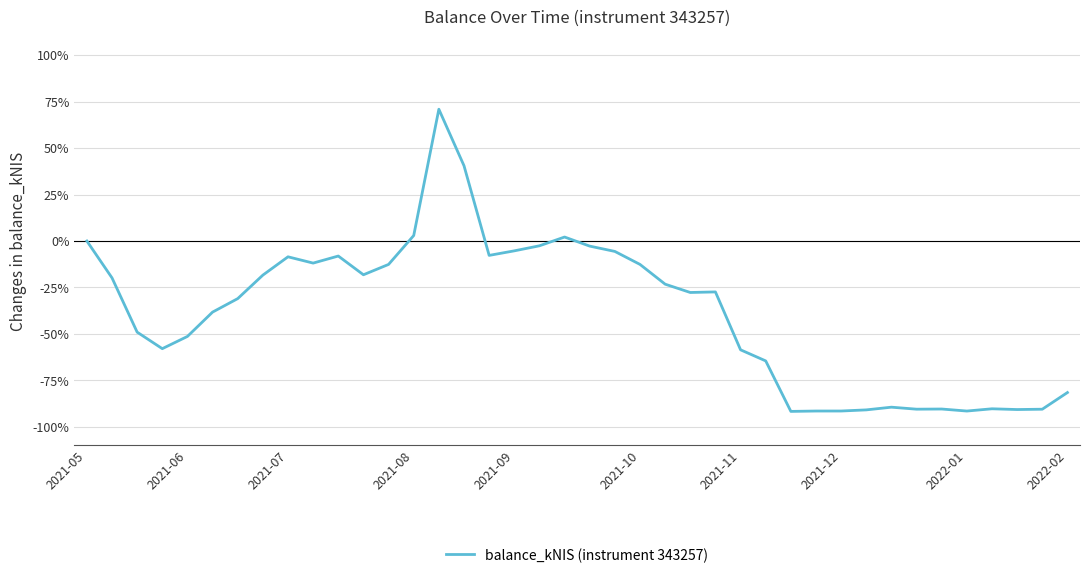

Does the chart have visible grid lines?

Yes